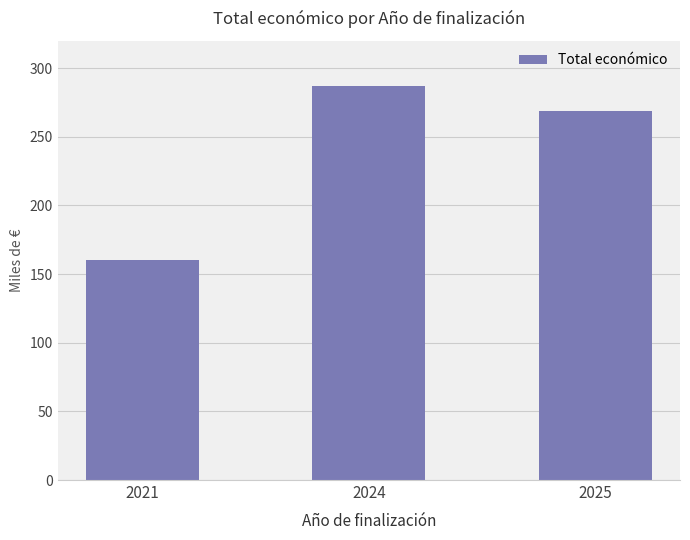

Reading left to right, extract all data points from this chart.

160289	287260	268985